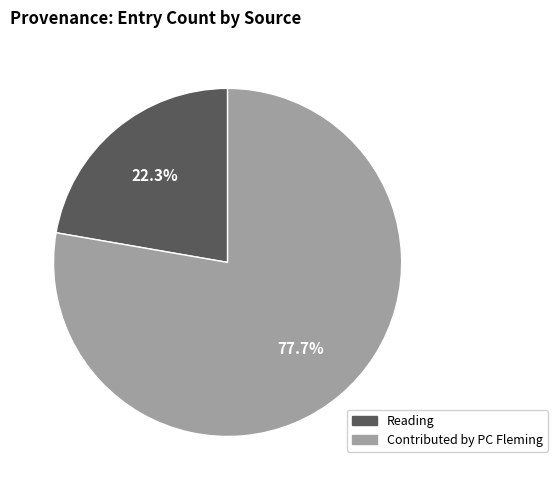

What portion of the pie excludes Contributed by PC Fleming?

22.3%